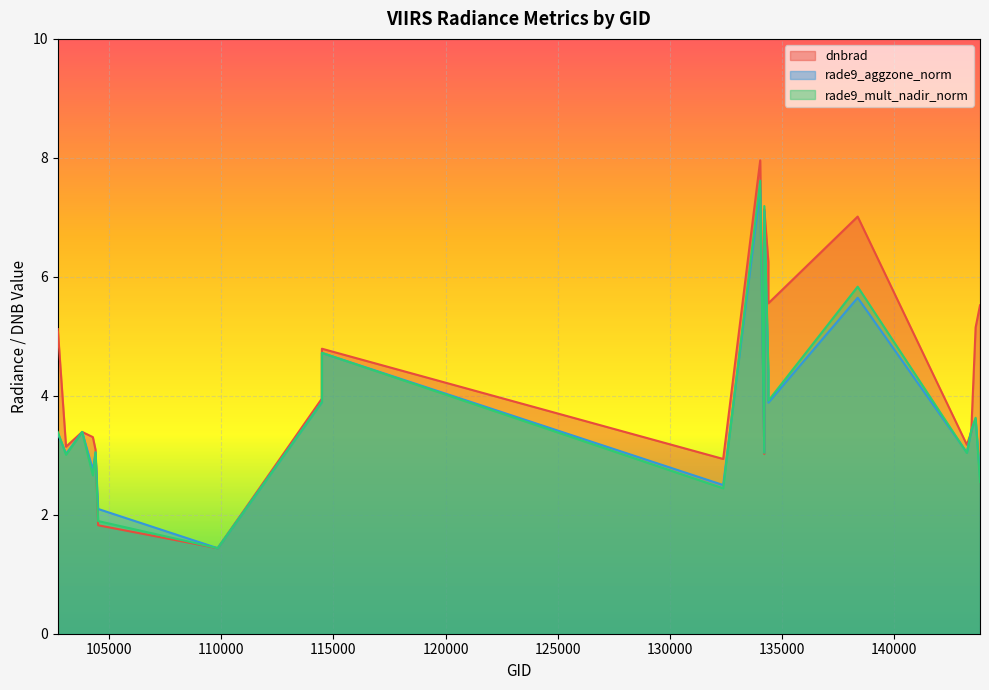

In dnbrad, how many points are lower than both neighbors (excluding endpoints)?

6